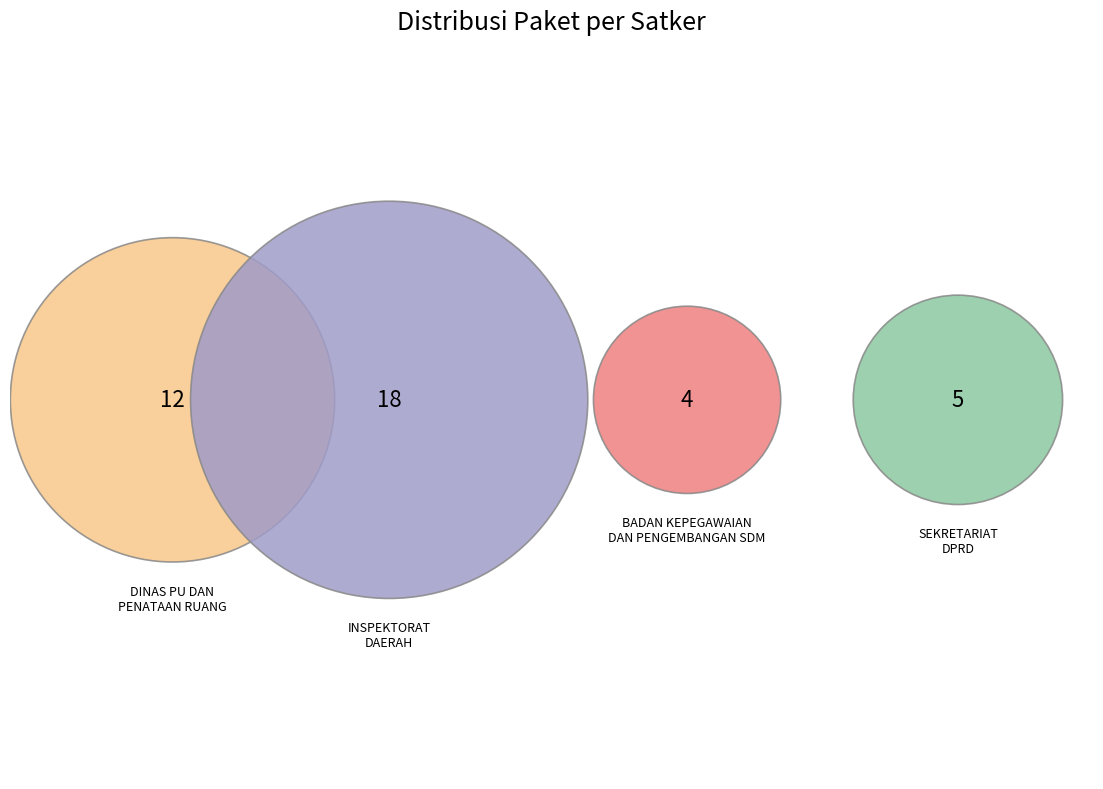

True or false: DINAS PEKERJAAN UMUM DAN PENATAAN RUANG accounts for 17% of the total.

False